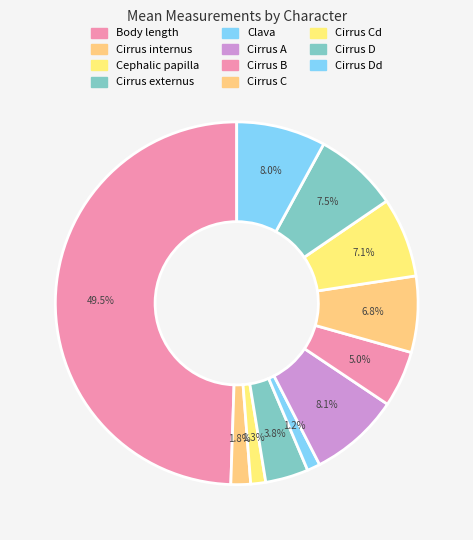

Is it true that Cirrus internus is 1% of the pie?

False